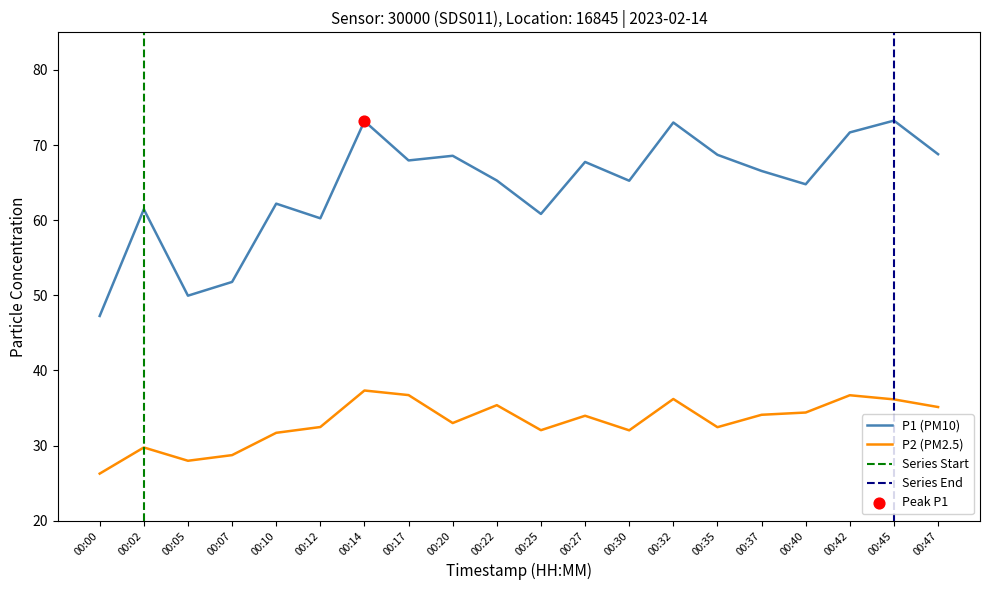

Which series reaches the minimum Y coordinate?

P2